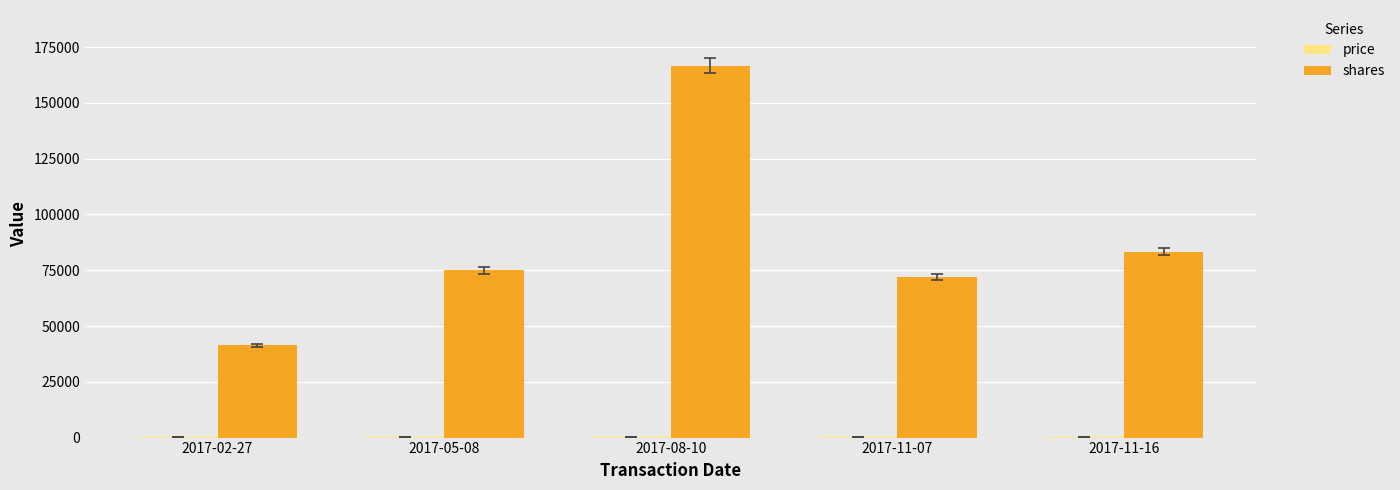

What is the maximum value for shares?

166666.7